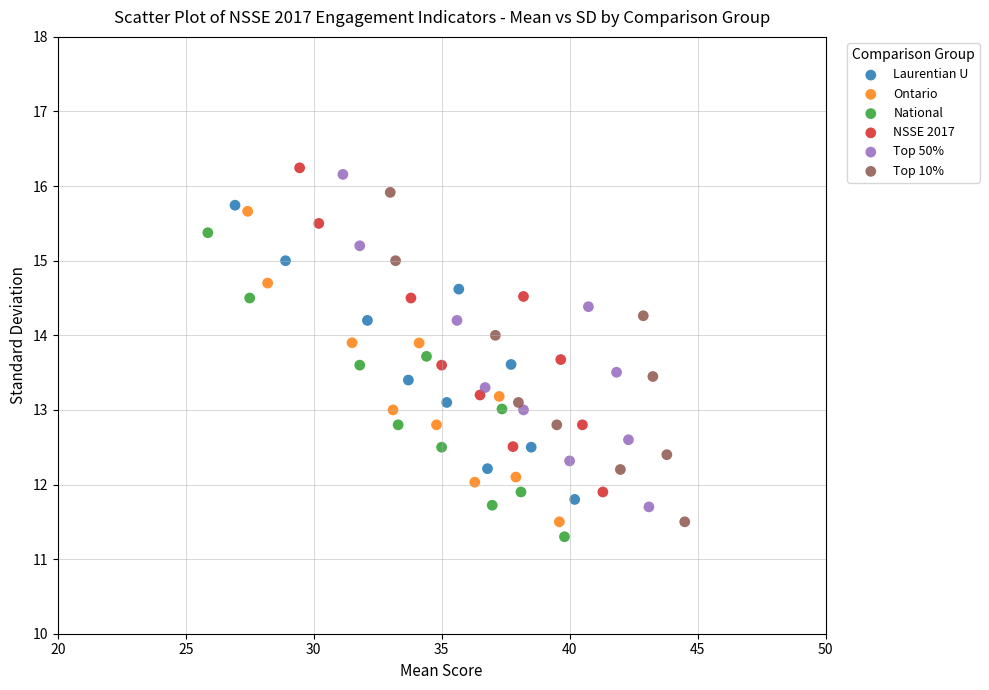

Which series reaches the maximum Y coordinate?

NSSE 2017